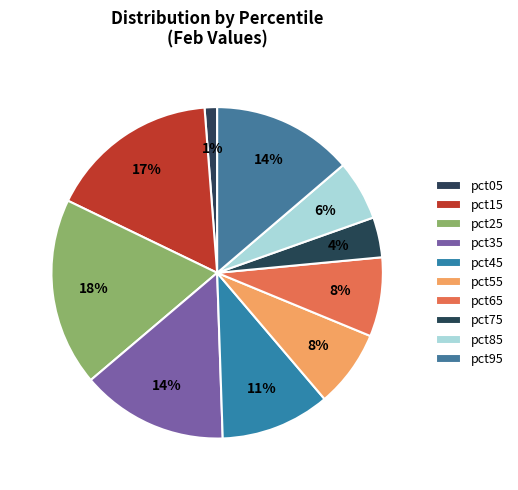

Is there a majority slice in this chart?

No